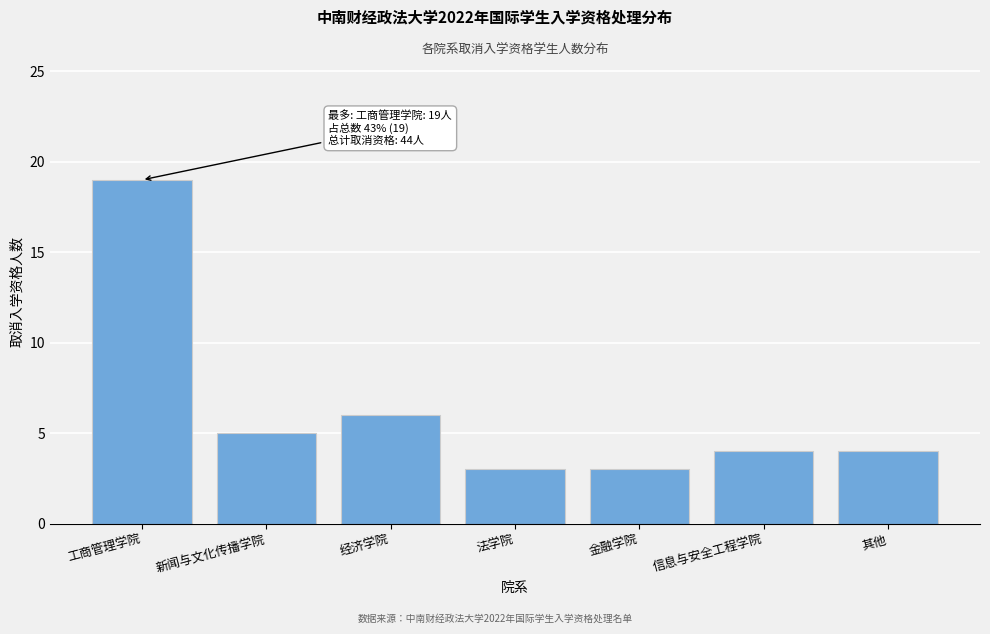

Reading left to right, list all the values displayed in this chart.

19	5	6	3	3	4	4